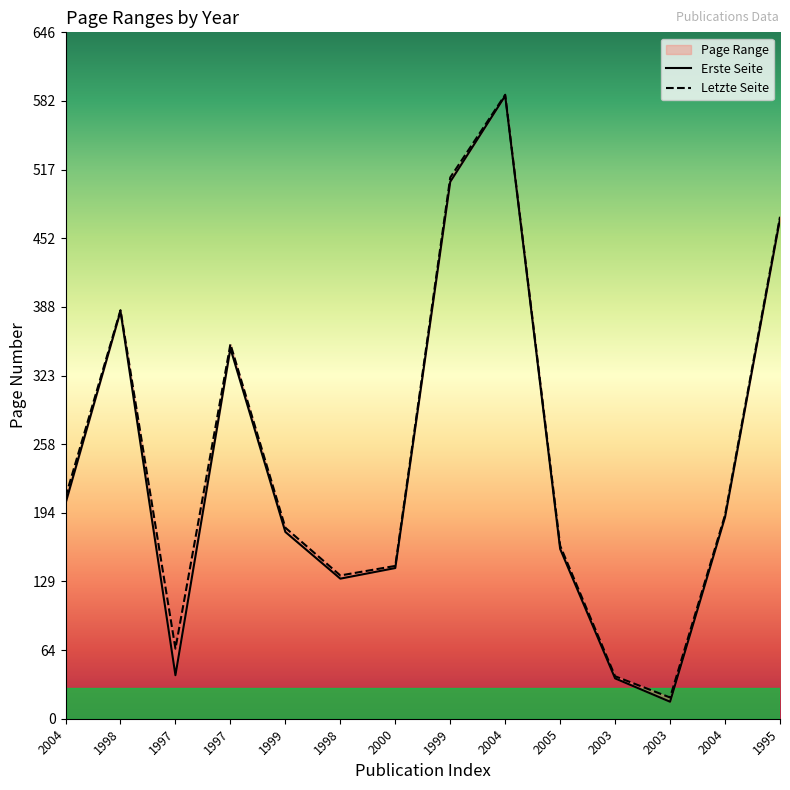

True or false: Erste Seite has a value of 176 at 1999.

True